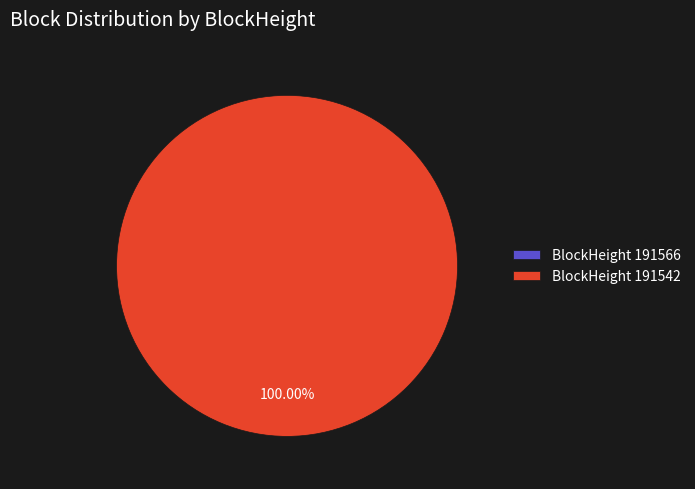

Which category has the smallest portion of the pie?

191566